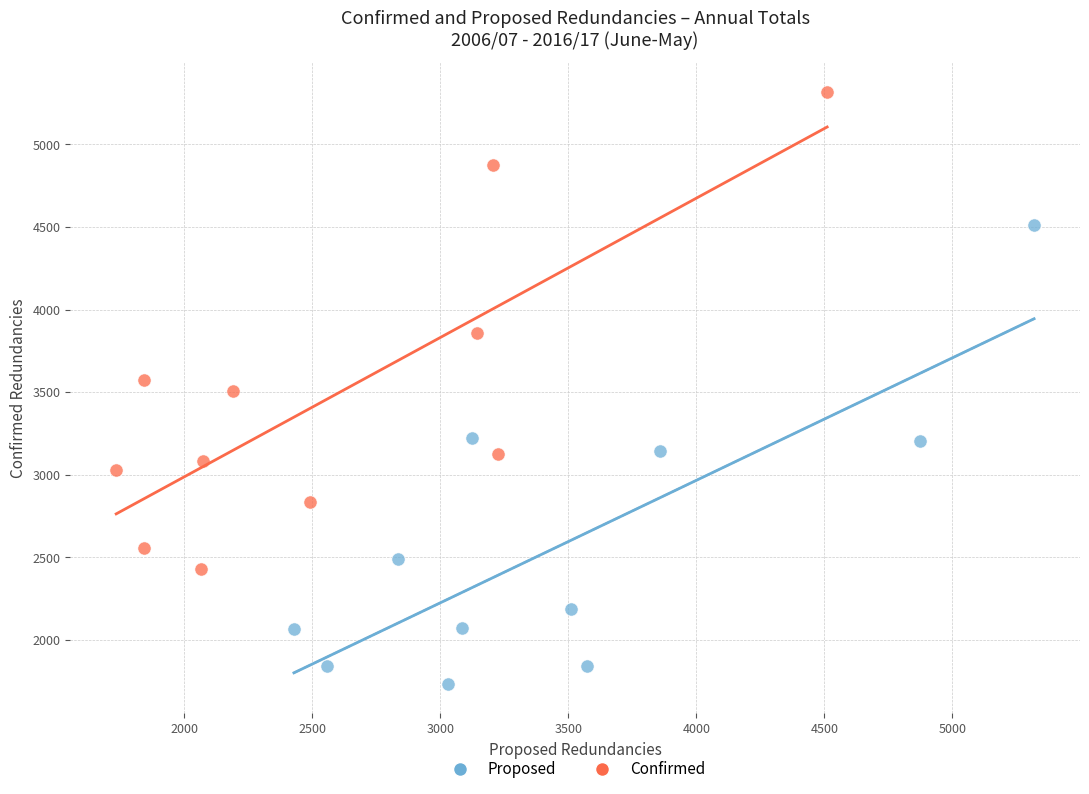

Which series reaches the maximum Y coordinate?

Confirmed